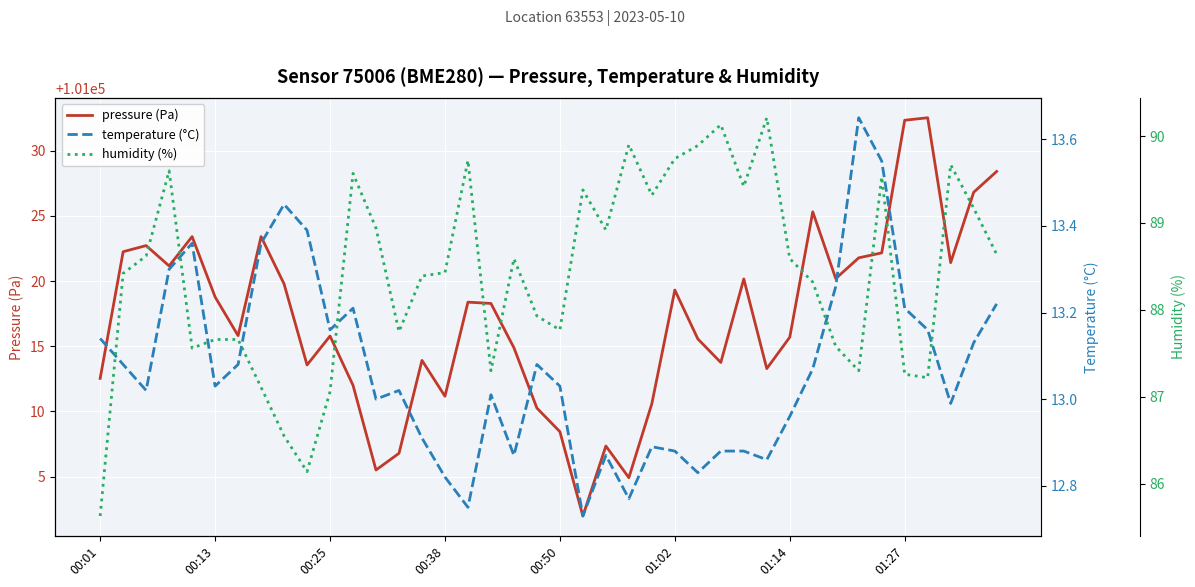

What is the spread (max minus min) of values at 39?

101015.2